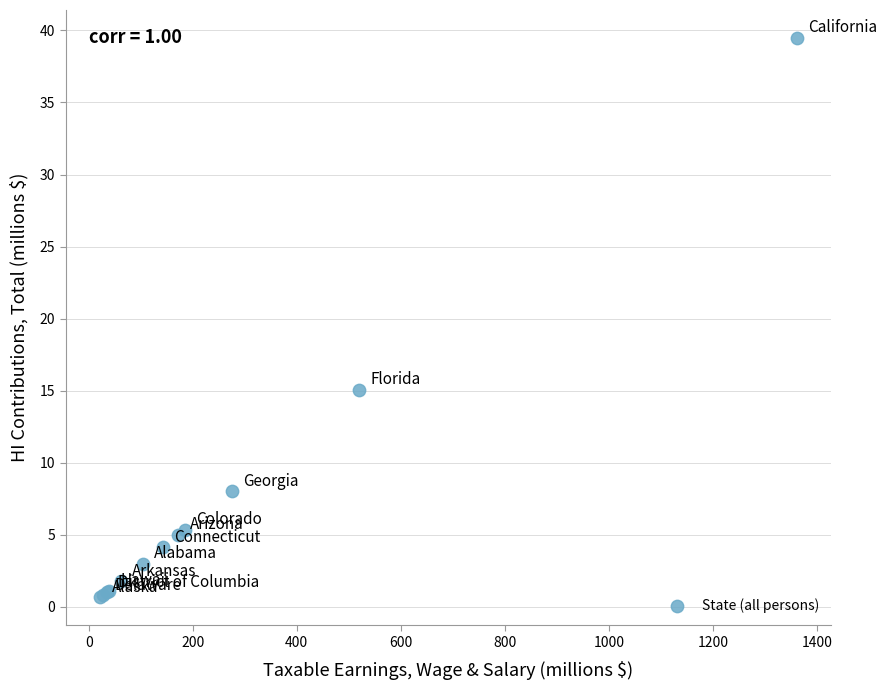

What Y value in the scatter plot is closest to 20?

15.1